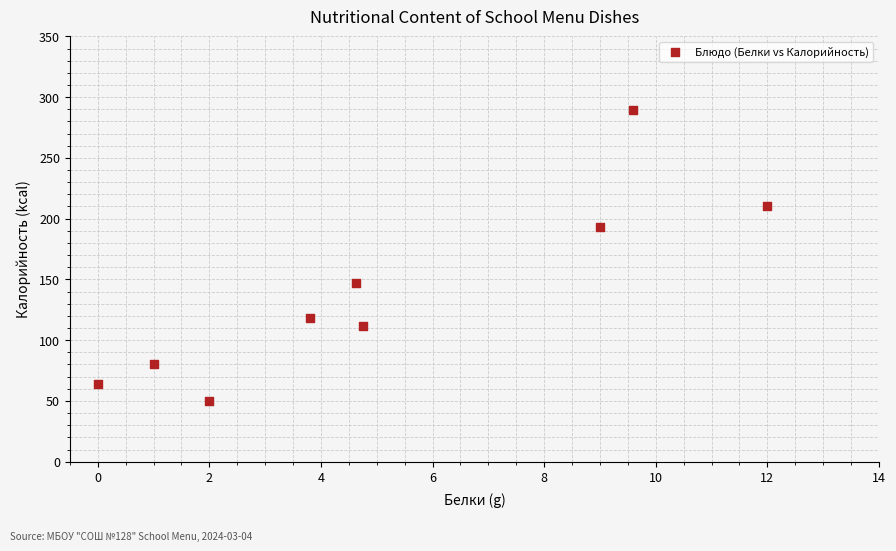

What is the average Y value?

140